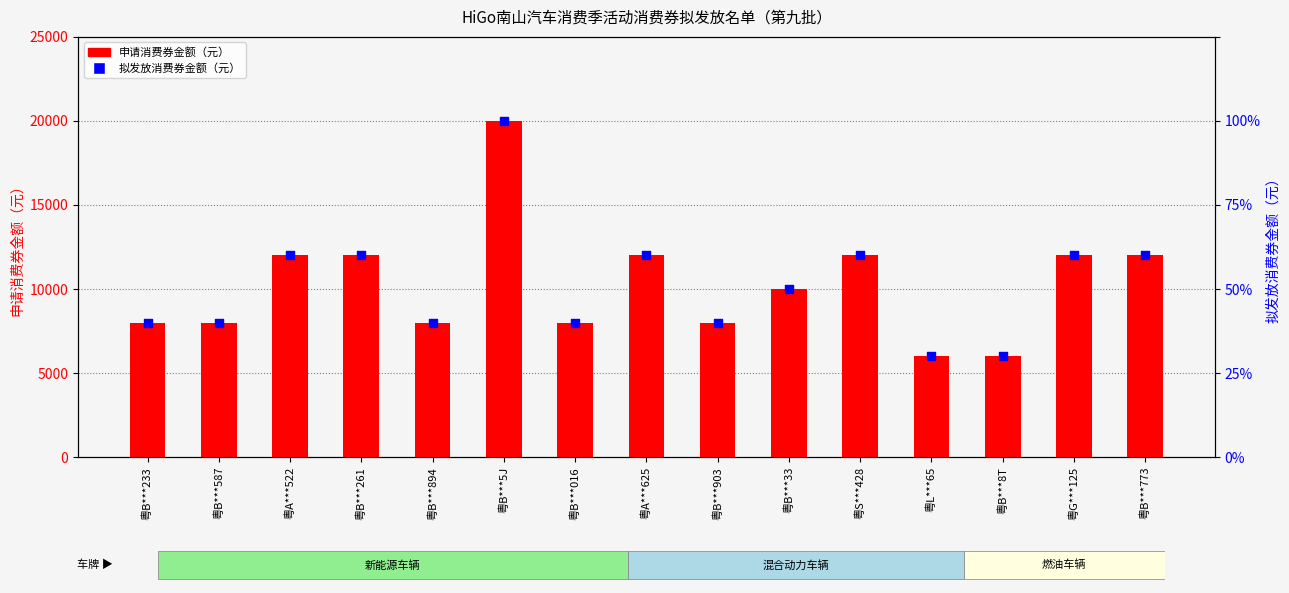

Which series has the largest Y range (max minus min)?

申请消费券金额（元）